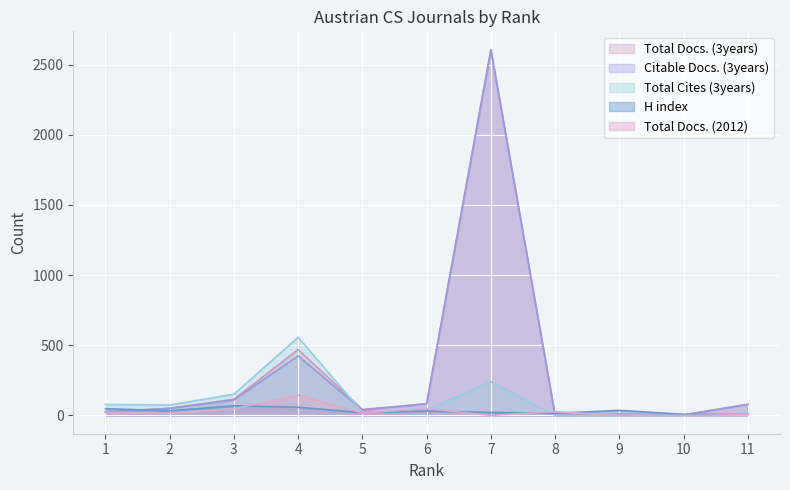

Which series has the largest total across all categories?

Total Docs. (3years)